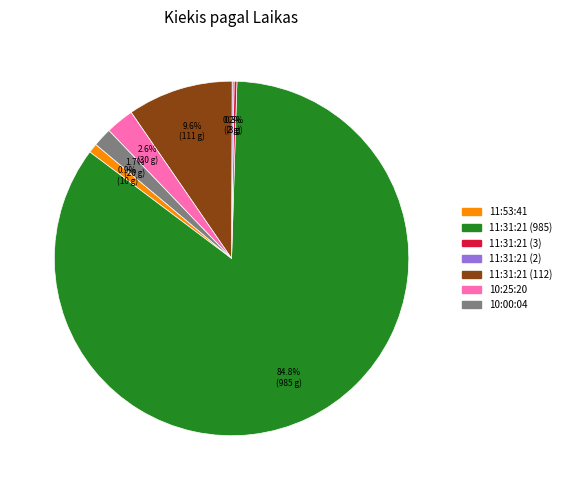

Approximately how many times larger is the value at 11:31:21 (985) compared to 11:31:21 (112)?

8.8